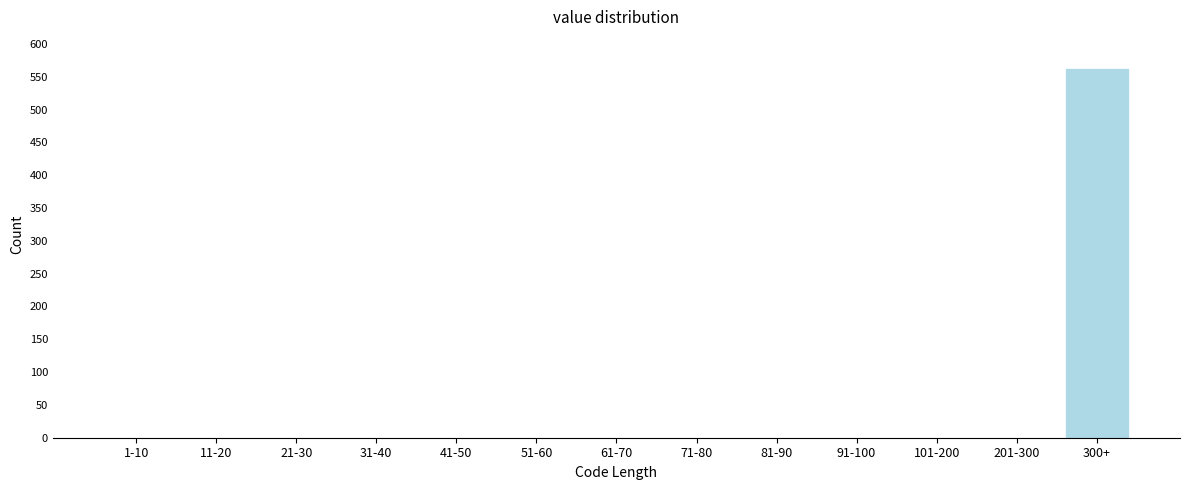

Reading left to right, extract all data points from this chart.

1-10=0	11-20=0	21-30=0	31-40=0	41-50=0	51-60=0	61-70=0	71-80=0	81-90=0	91-100=0	101-200=0	201-300=0	300+=563